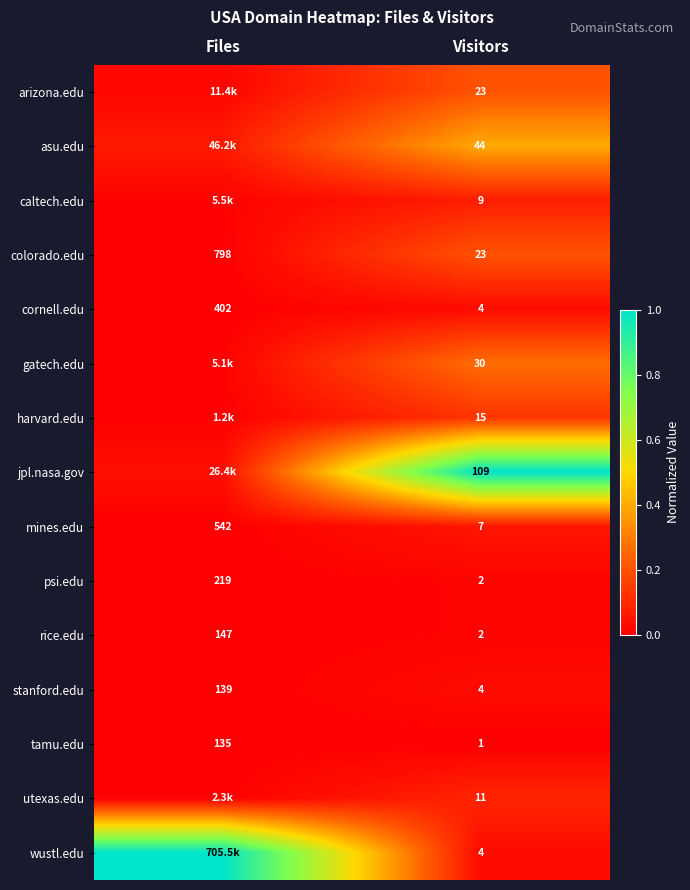

Where is colorado.edu nearest to the value 410?

Visitors